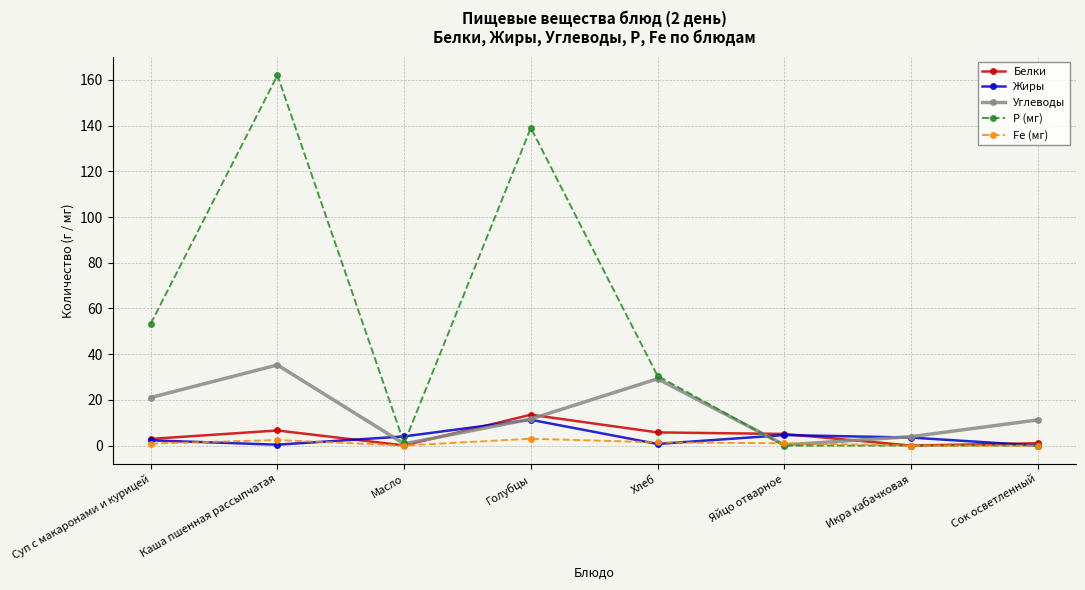

Which series has the largest range (max minus min)?

Р (мг)